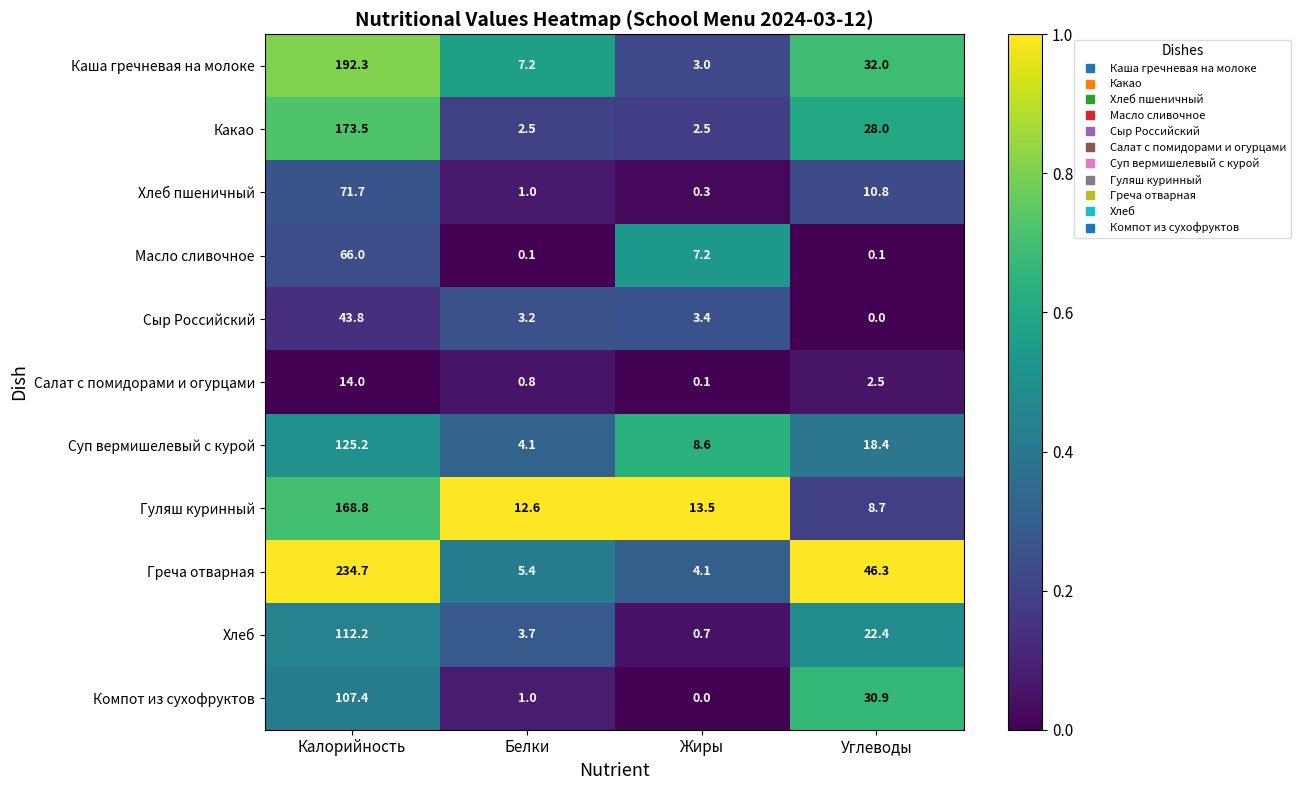

Rank the series at Калорийность from lowest to highest value.

Салат с помидорами и огурцами, Сыр Российский, Масло сливочное, Хлеб пшеничный, Компот из сухофруктов, Хлеб, Суп вермишелевый с курой, Гуляш куринный, Какао, Каша гречневая на молоке, Греча отварная